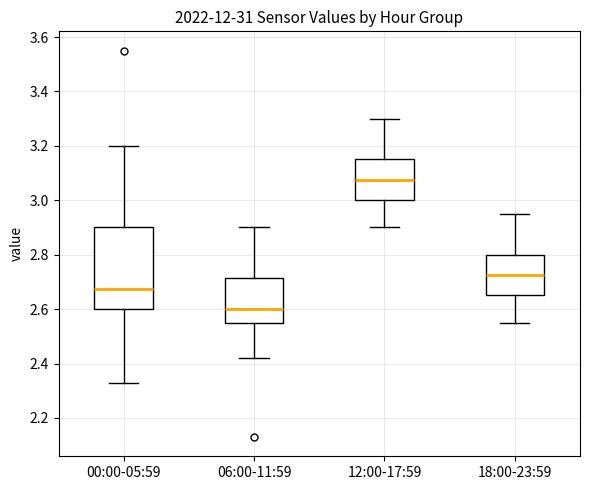

Reading left to right, read every box against the y-axis: the position of its median line, the range the box covers, and the ends of its whiskers. The values are not printed on the chart, so give them approximately, as read against the axis.

00:00-05:59: median 2.68, box 2.60 to 2.90, whiskers 2.34 to 3.20
06:00-11:59: median 2.60, box 2.56 to 2.72, whiskers 2.42 to 2.90
12:00-17:59: median 3.08, box 3.00 to 3.16, whiskers 2.90 to 3.30
18:00-23:59: median 2.72, box 2.66 to 2.80, whiskers 2.56 to 2.96